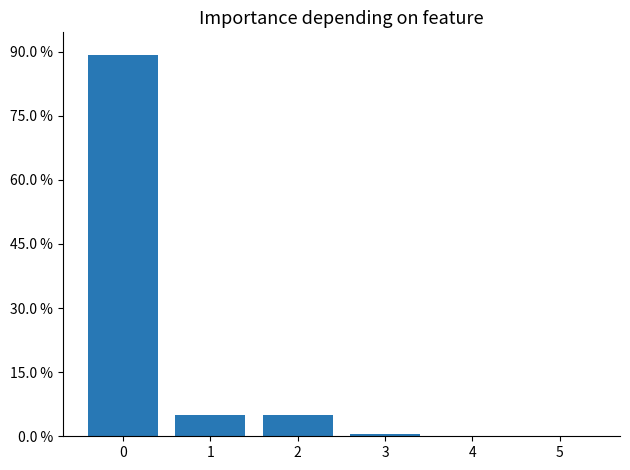

What is the sum of all values?

1.0